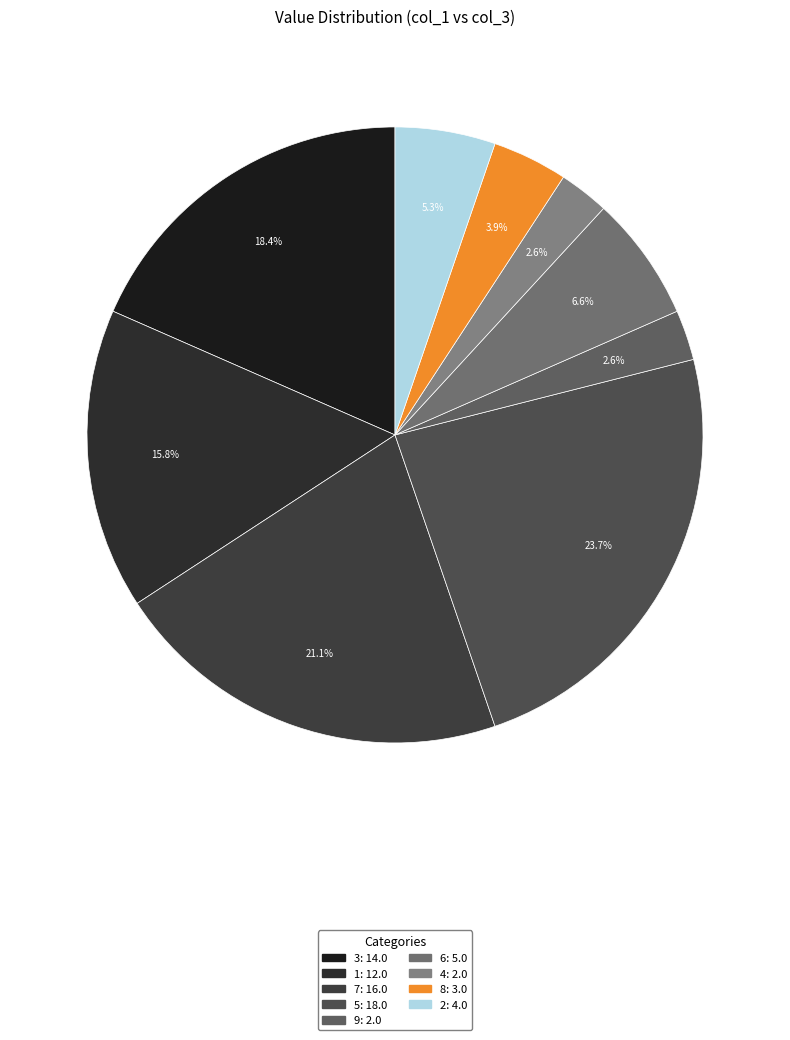

To the nearest percent, what is the difference between the largest and smallest slice percentages?

21%